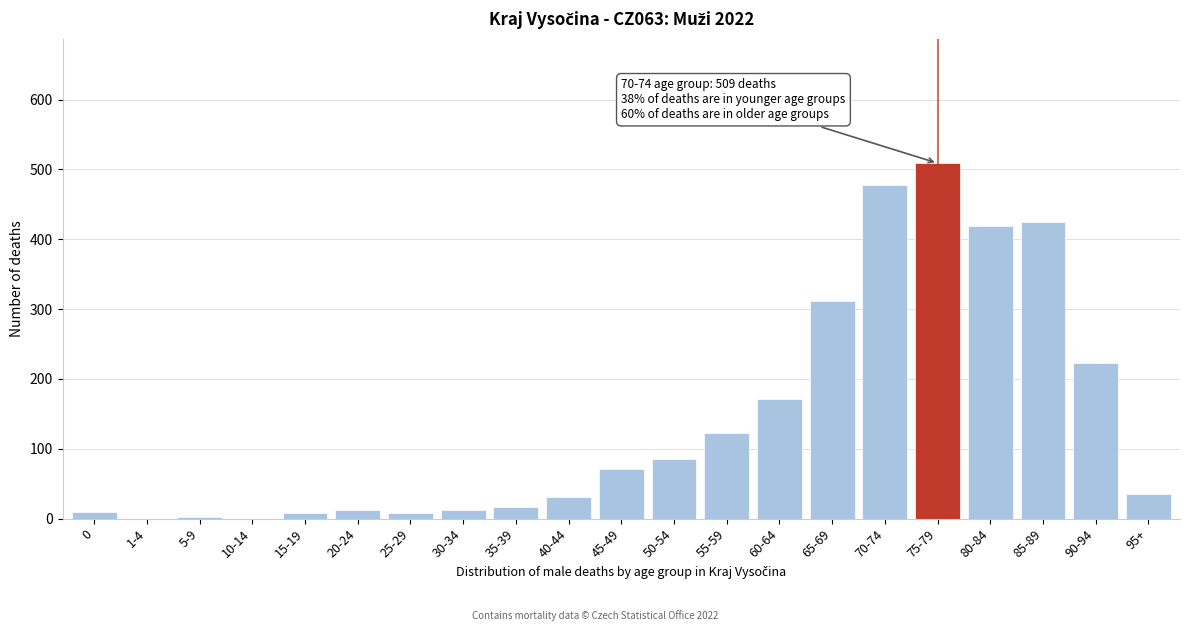

True or false: the data shows 17 at 35-39.

True